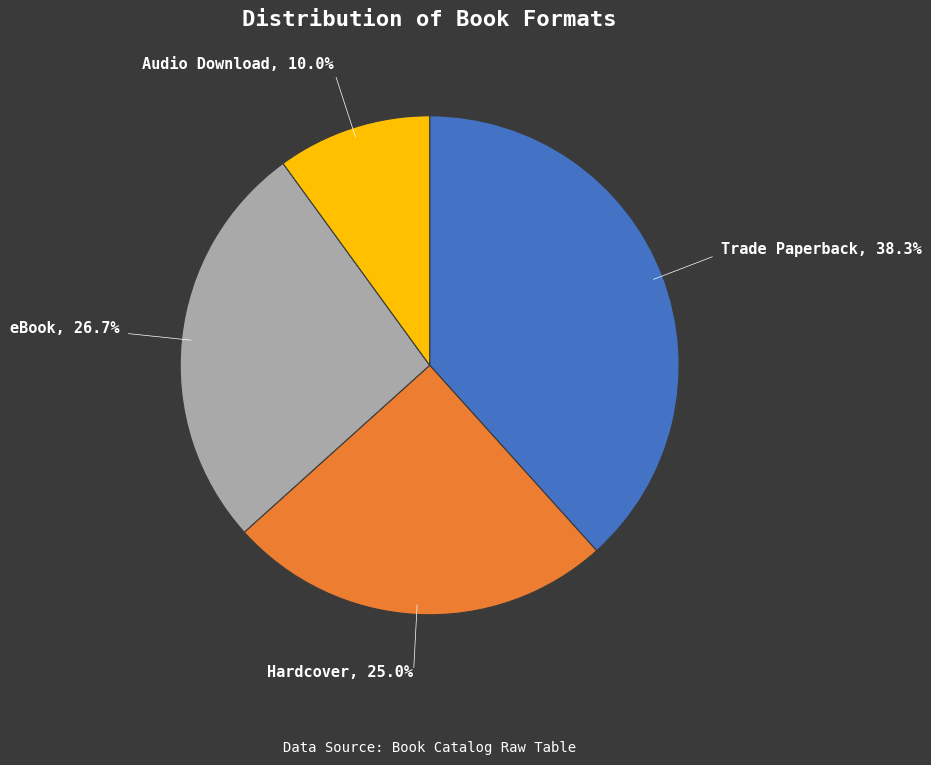

Does any single category account for the majority?

No